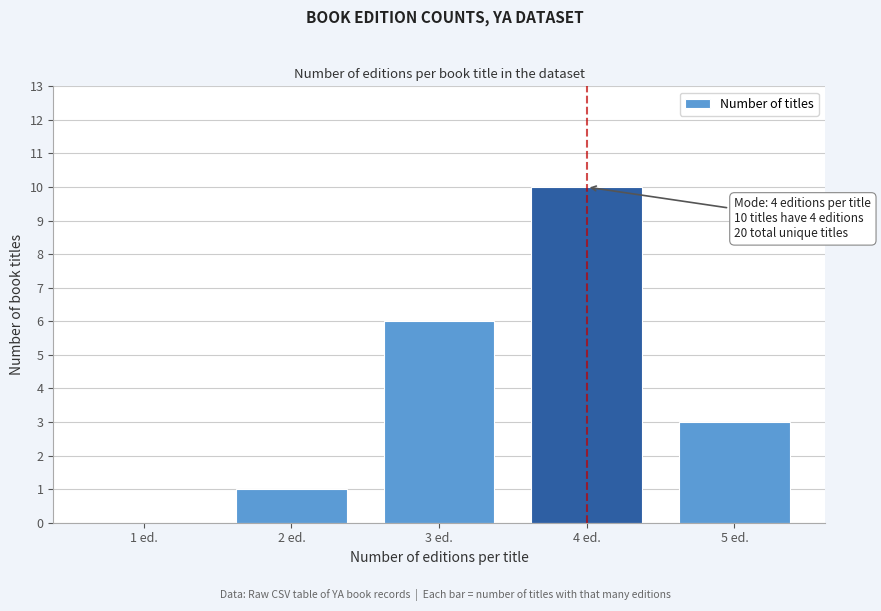

Reading right to left, transcribe all the data shown in this chart.

5 ed.=3	4 ed.=10	3 ed.=6	2 ed.=1	1 ed.=0